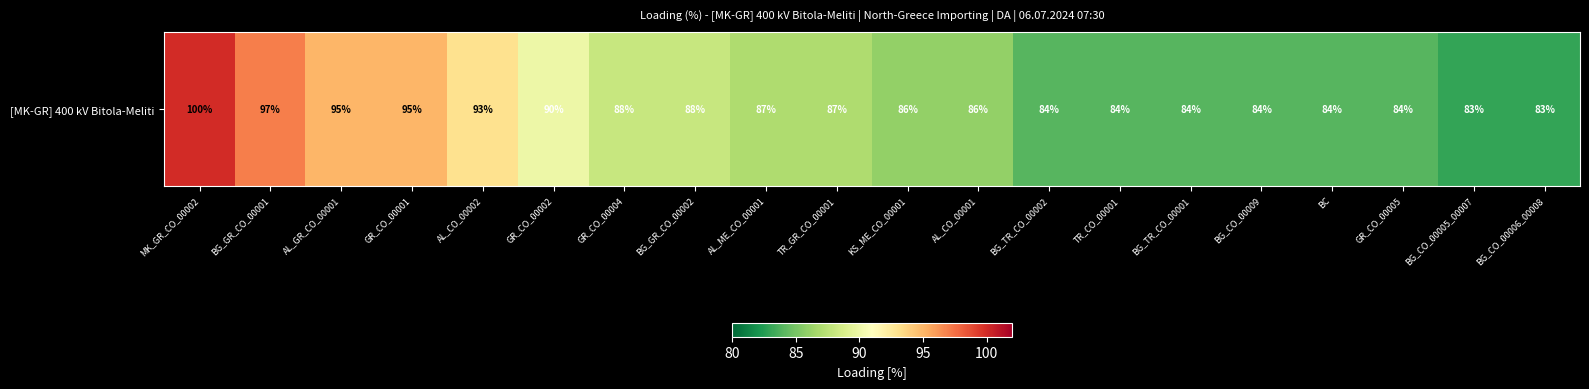

Which label corresponds to the largest value in the chart?

MK_GR_CO_00002